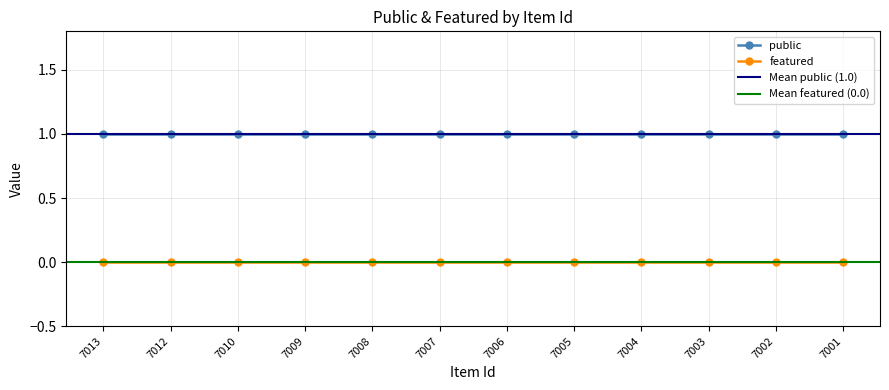

Which series has the largest range (max minus min)?

public